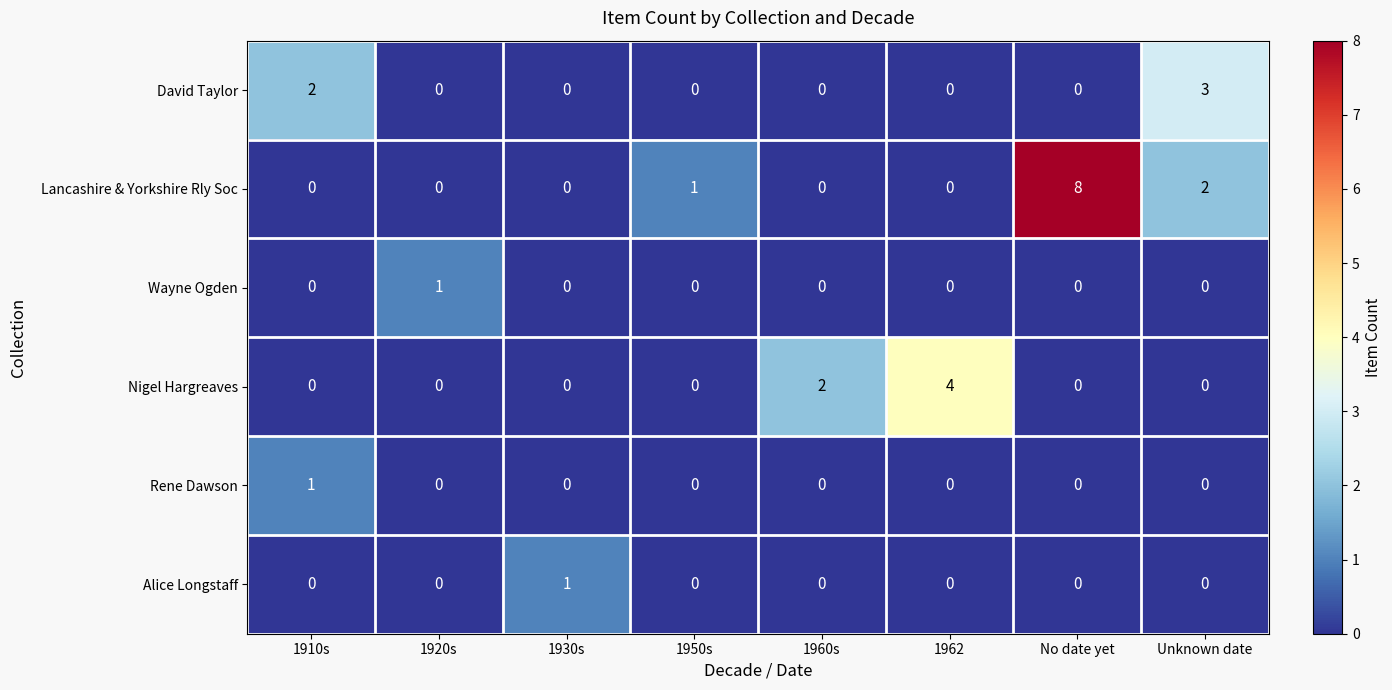

Is it true that Alice Longstaff equals 0 at 1920s?

True